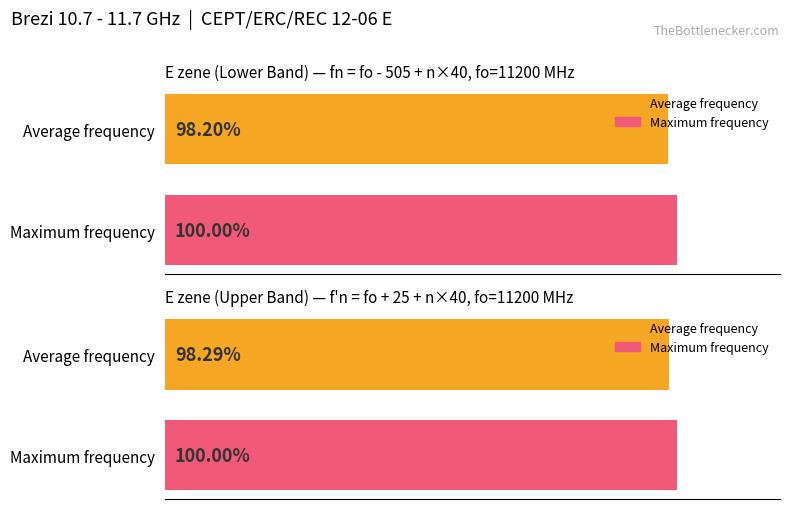

What is the value of the E zene (Upper Band) bar at the 1st from the left?

98.3